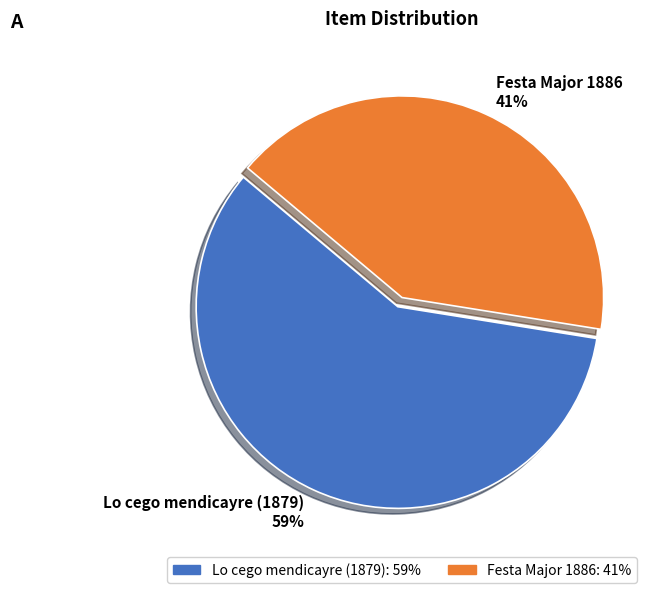

To the nearest percent, what portion does Festa Major 1886 represent?

41%